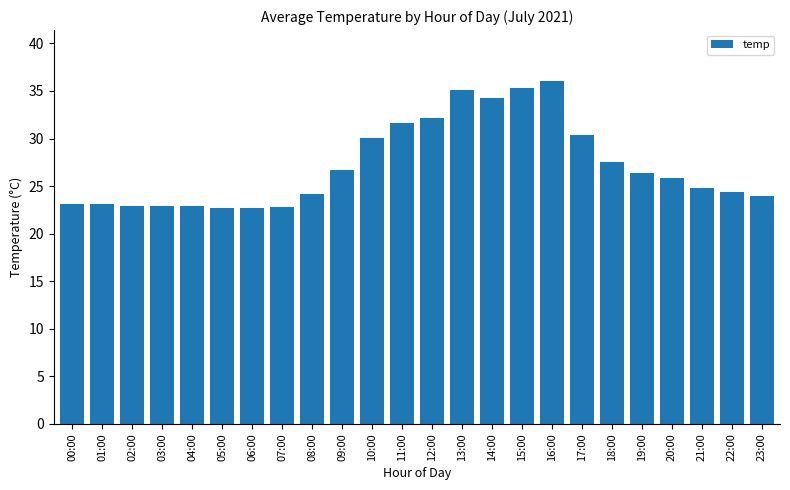

What is the maximum value shown in the chart?

36.0